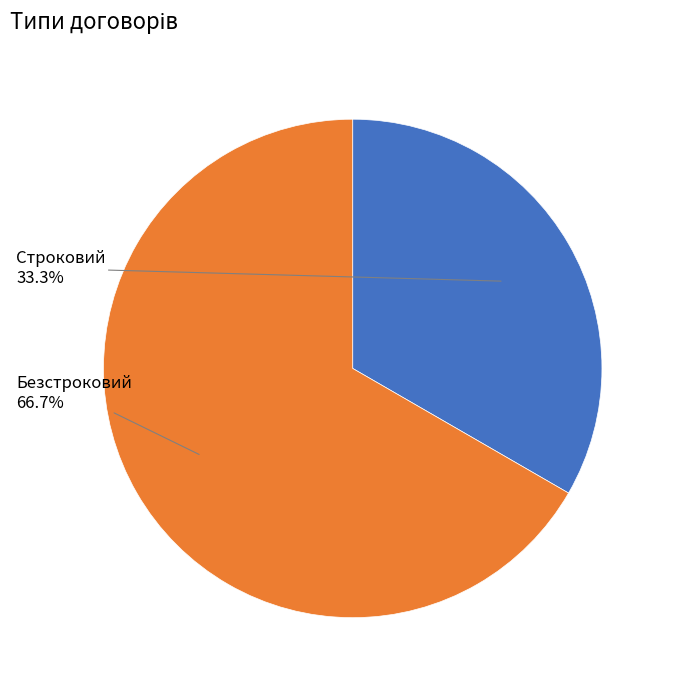

Is there a majority slice in this chart?

Yes